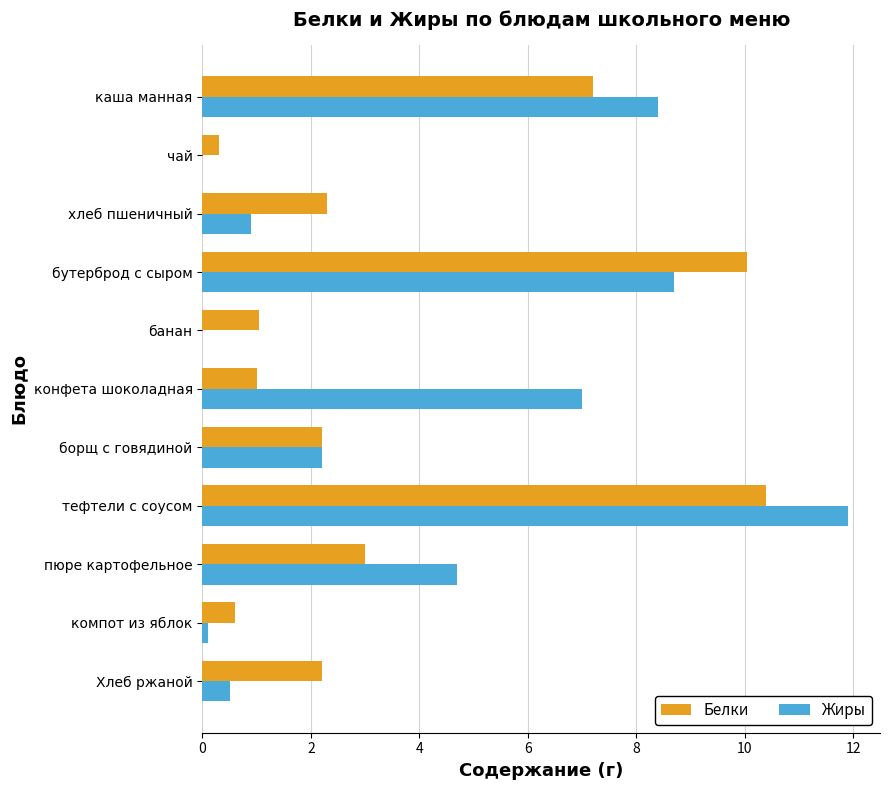

Read the Белки value at чай.

0.3